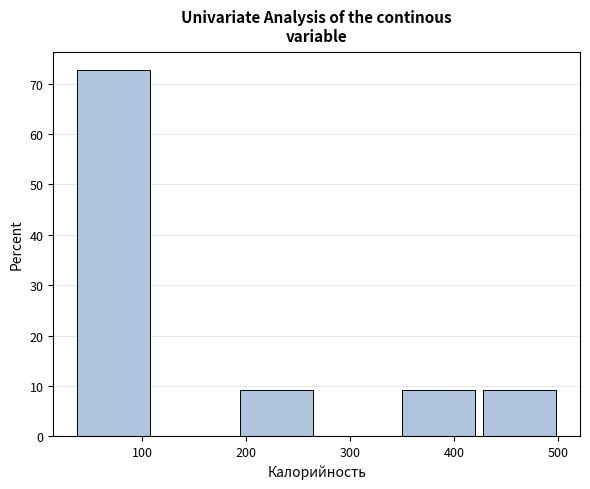

Over which range of the x-axis is the bar tallest?

40 to 120